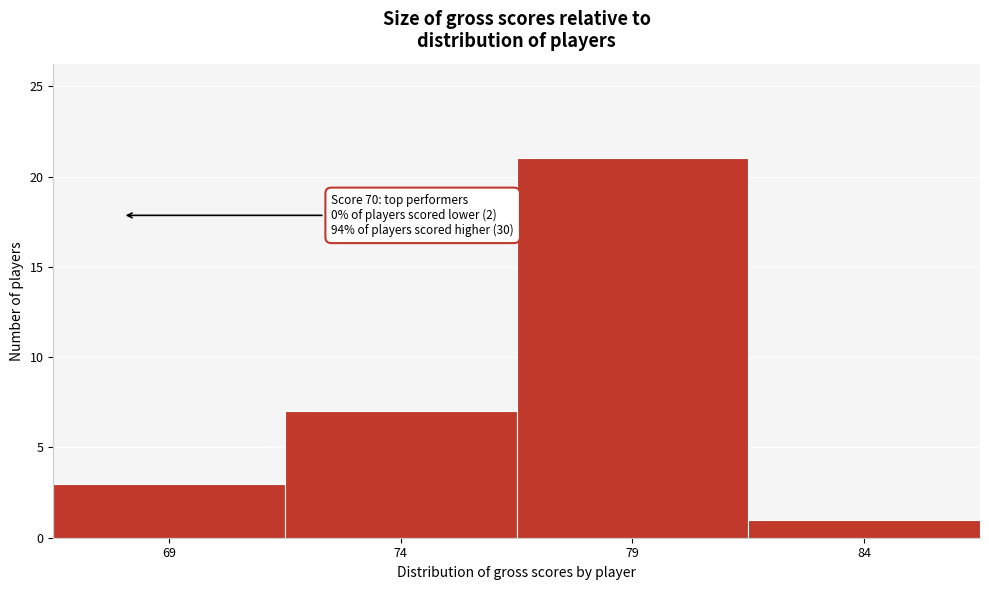

Reading right to left, what are all the values shown in this chart?

1	21	7	3